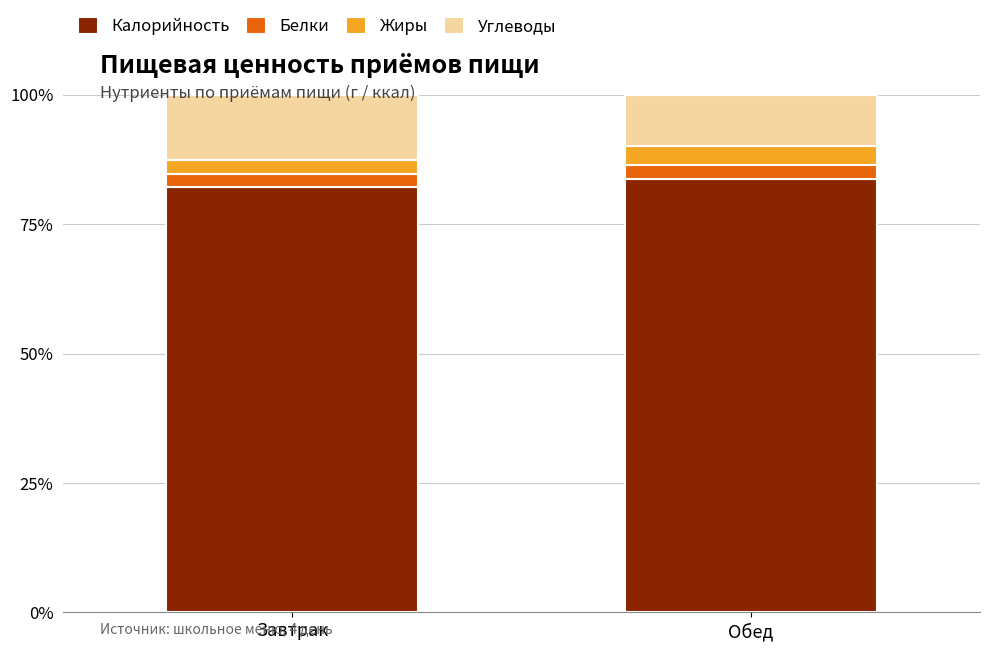

How many data points in Калорийность are less than 83?

1